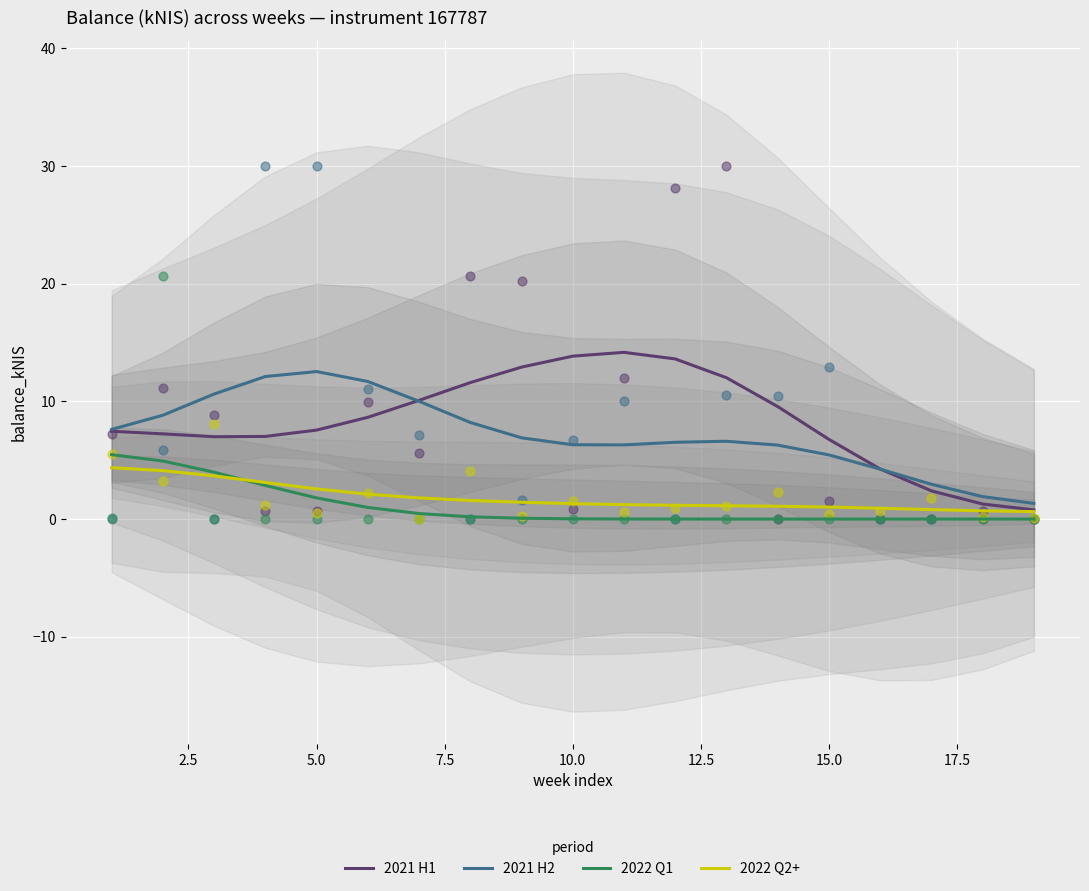

Which series has the largest total across all categories?

2021 H1